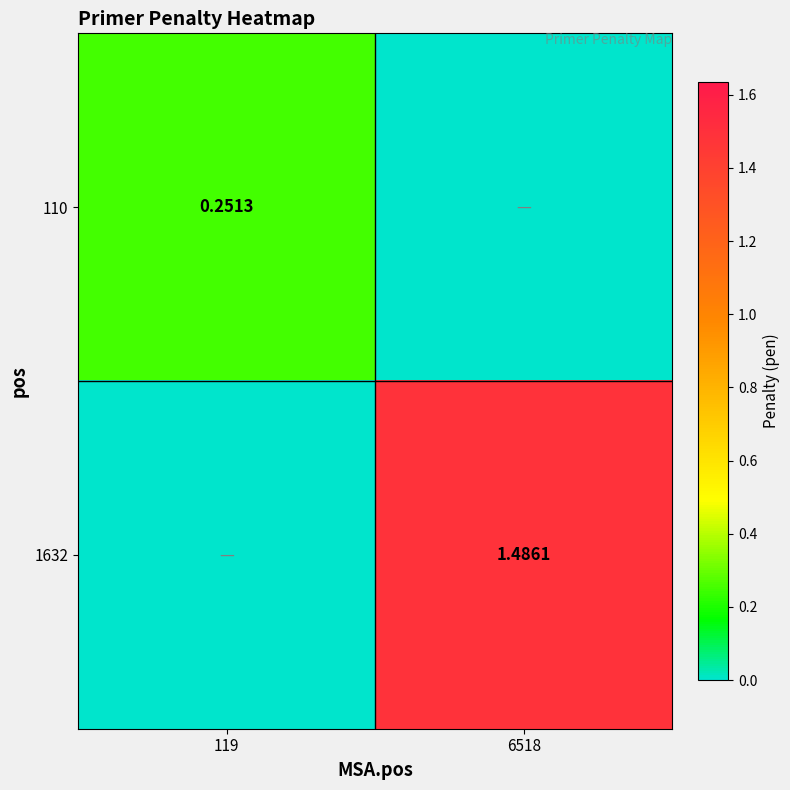

Which category has the lowest value across all series?

6518